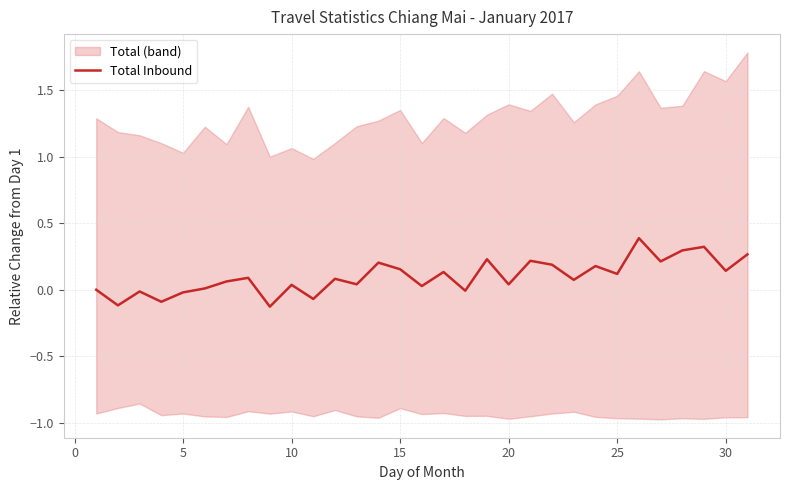

What is the sum of all values?

3.1